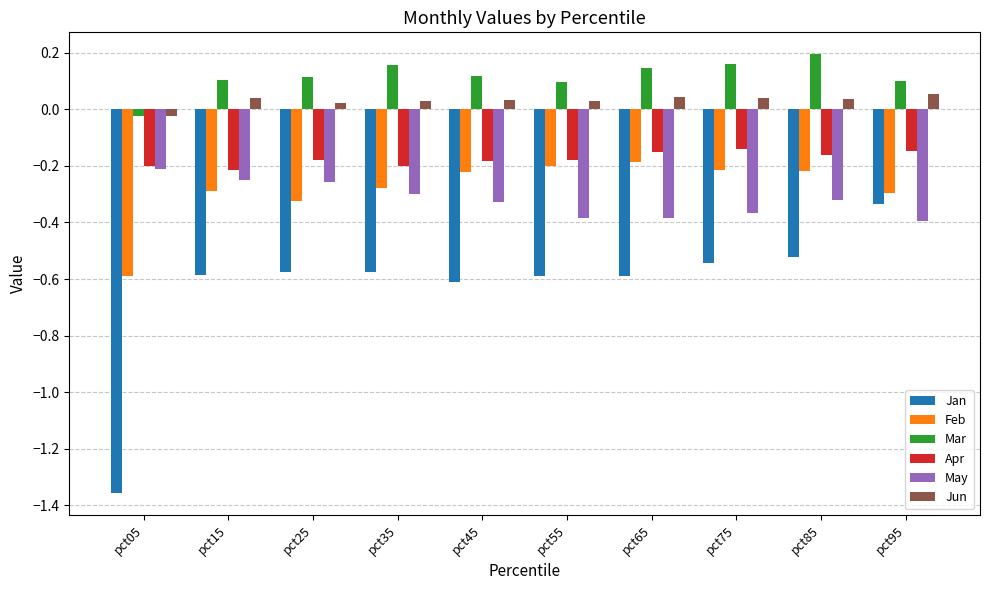

How many bars are there in each group?

6